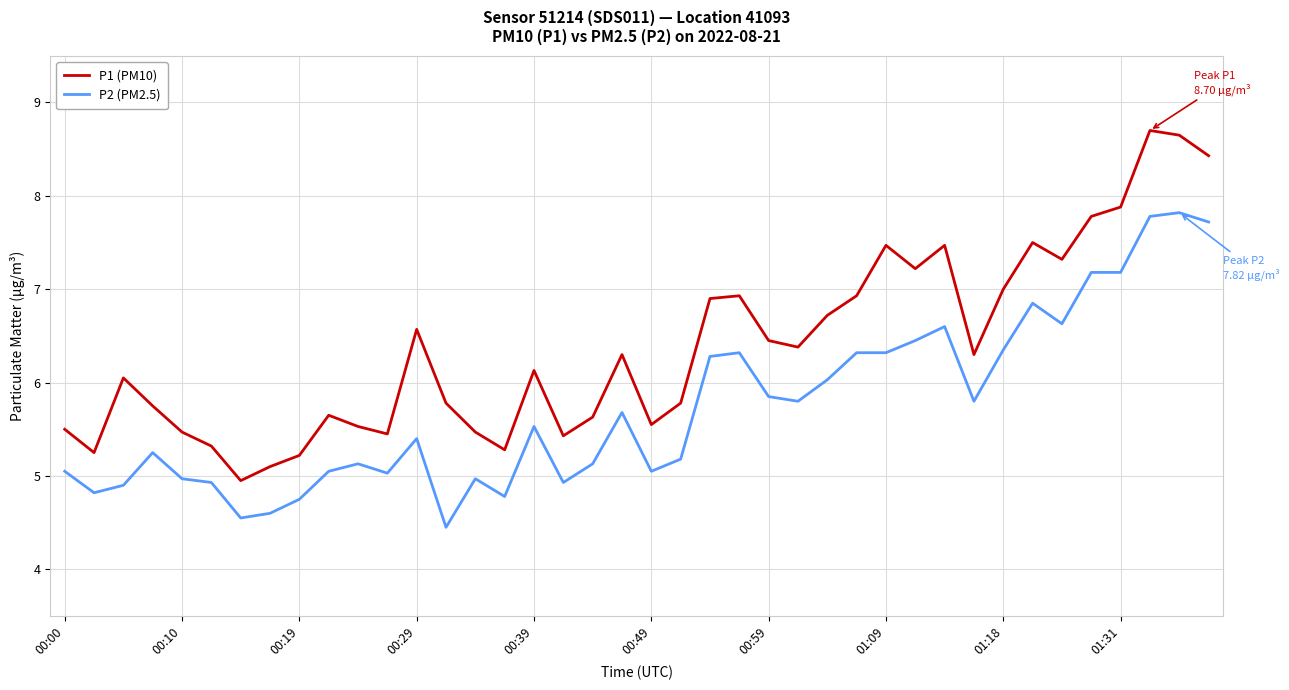

Which series has the widest spread of values?

P1 (PM10)